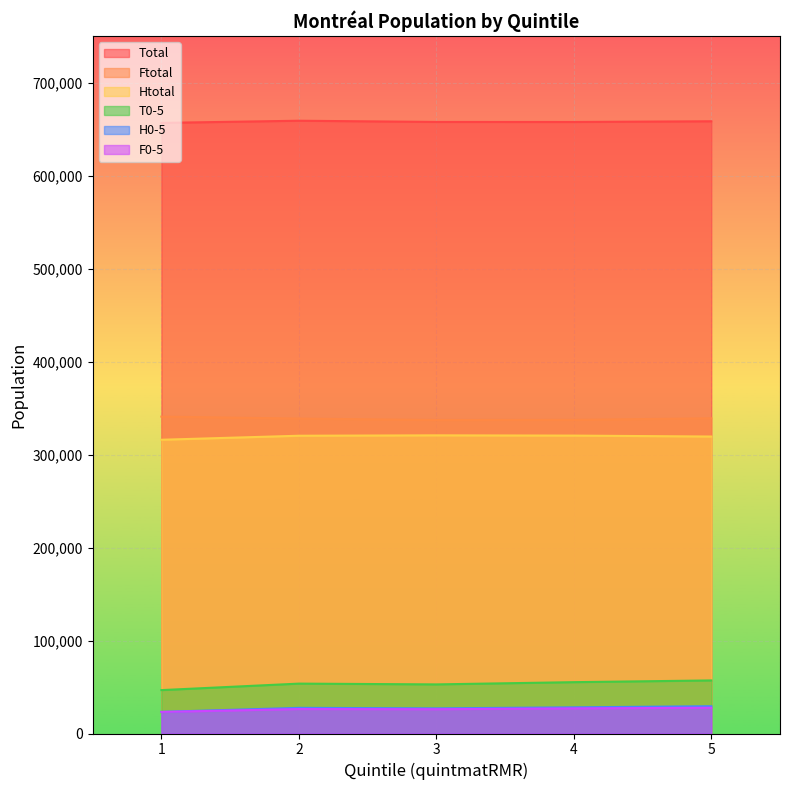

At which category is the sum across all series the highest?

5